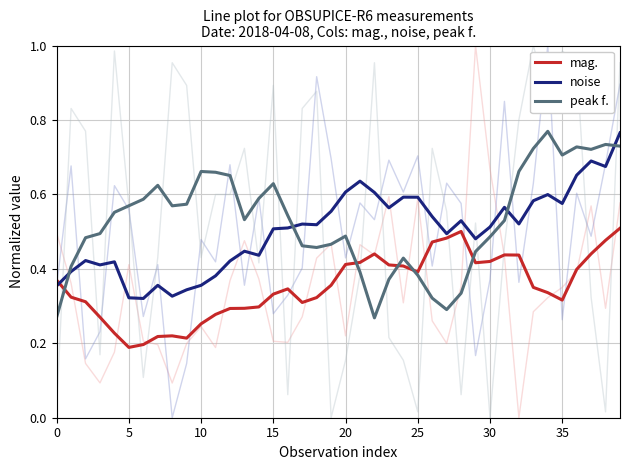

What is the label of the 11th point from the left?

10